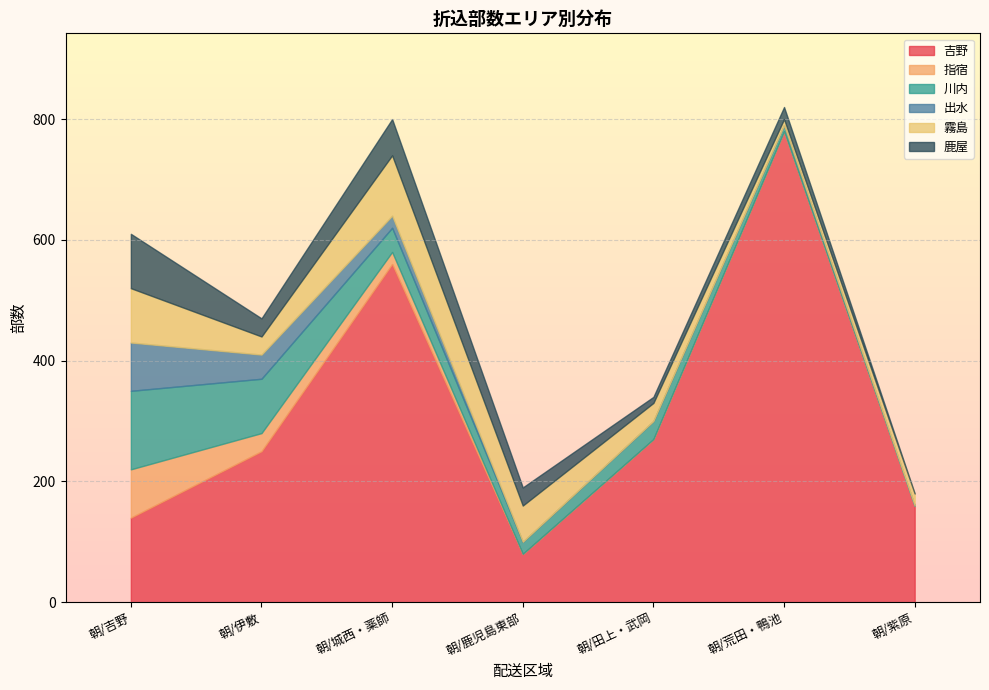

Reading left to right, what are all the values shown in this chart?

吉野: 140	250	560	80	270	780	160
指宿: 80	30	20	0	0	0	0
川内: 130	90	40	20	30	10	0
出水: 80	40	20	0	0	0	0
霧島: 90	30	100	60	30	10	20
鹿屋: 90	30	60	30	10	20	0